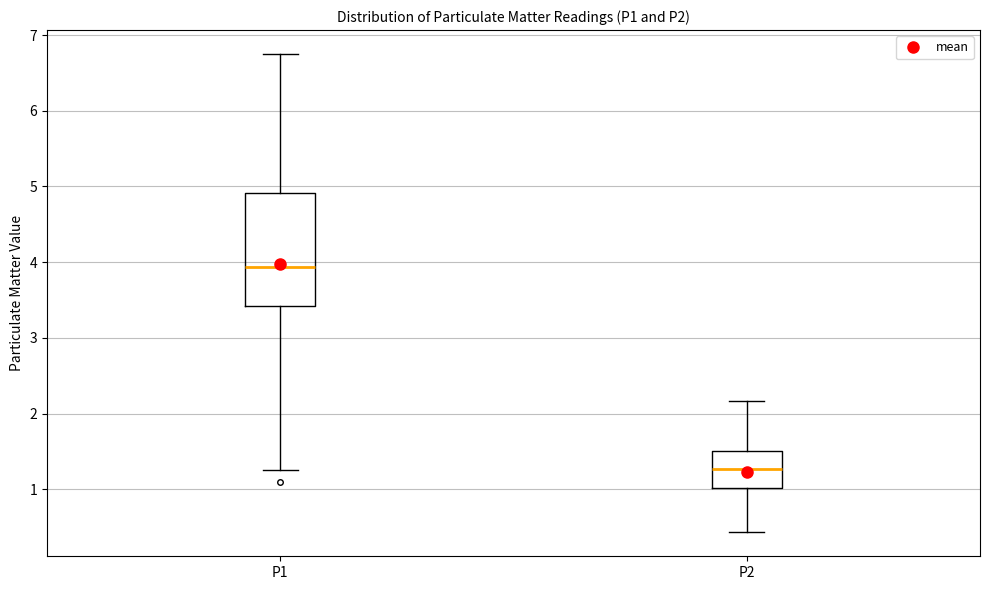

Comparing the boxes themselves (not the whiskers), which one is the tallest?

P1